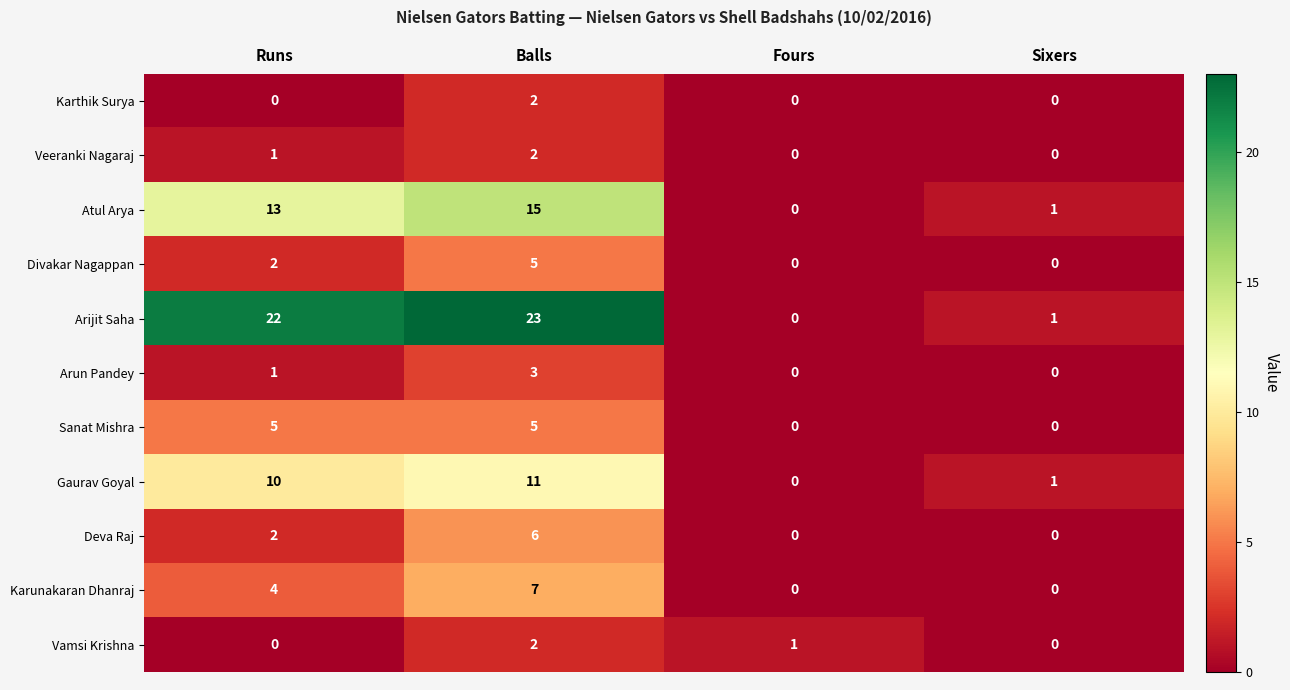

Where is Arijit Saha nearest to the value 11?

Sixers